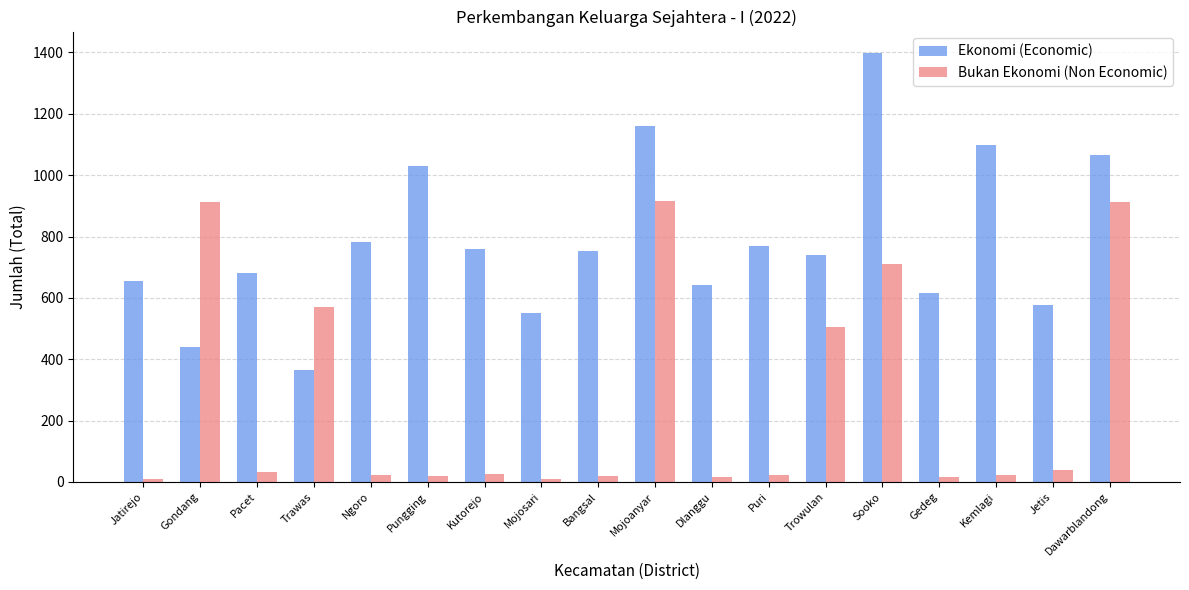

What is the highest value of the Ekonomi (Economic) series?

1398.1